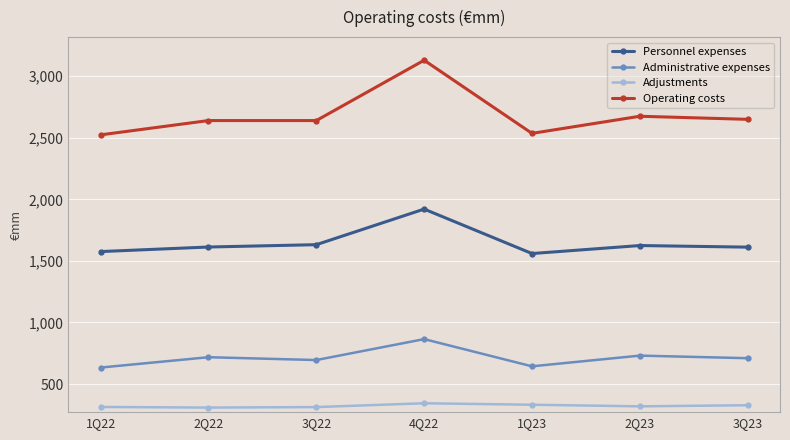

The value of Personnel expenses at 2Q23 is 606. True or false?

False